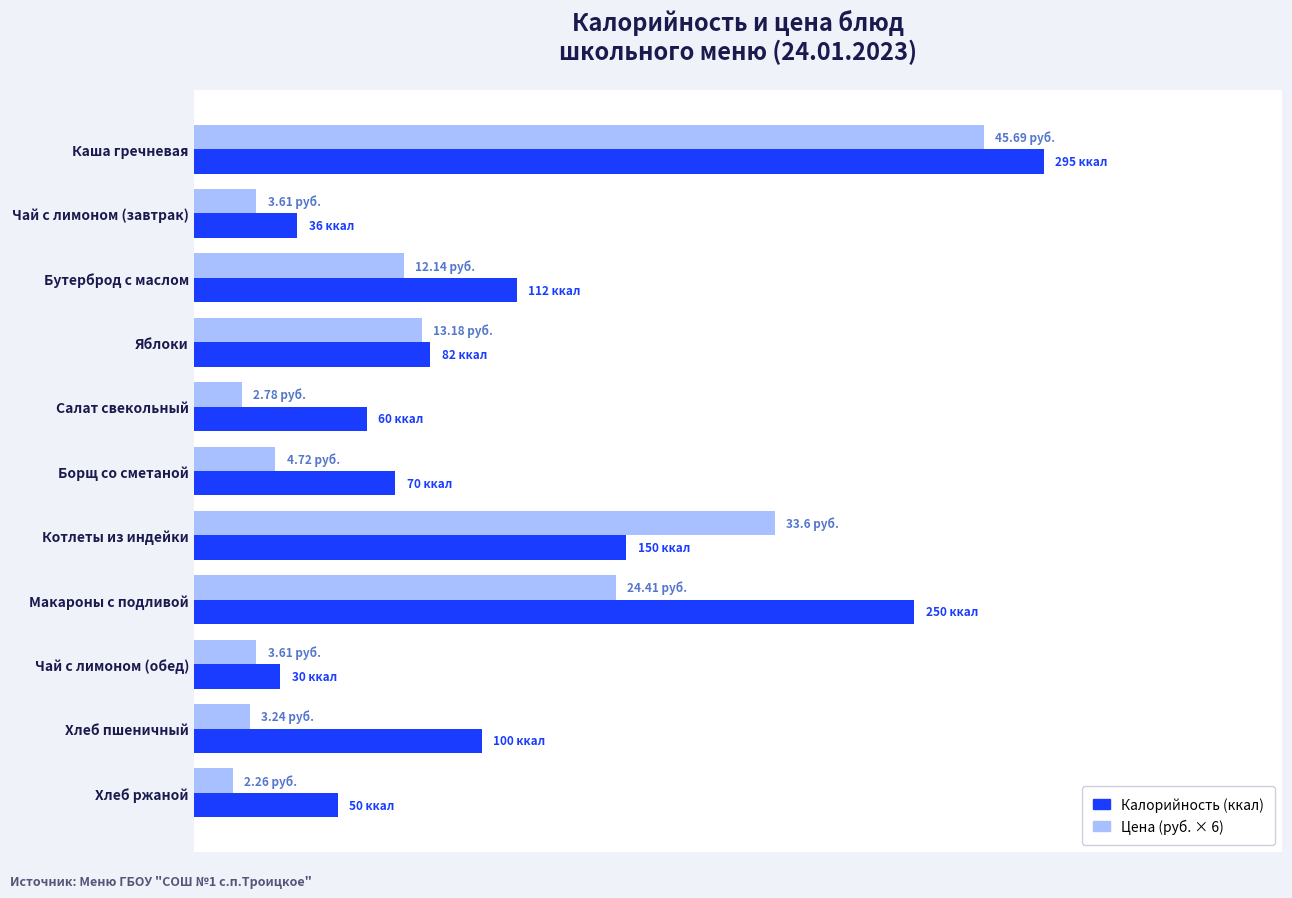

Which series has the largest range (max minus min)?

Калорийность (ккал)